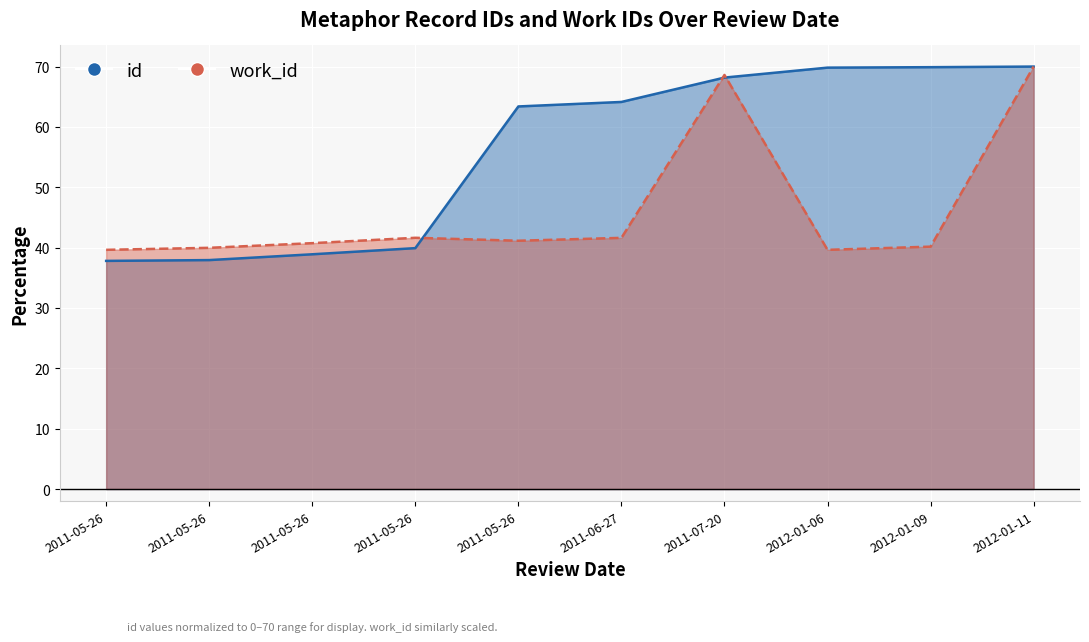

Rank the series at 2011-05-26 from lowest to highest value.

id, work_id